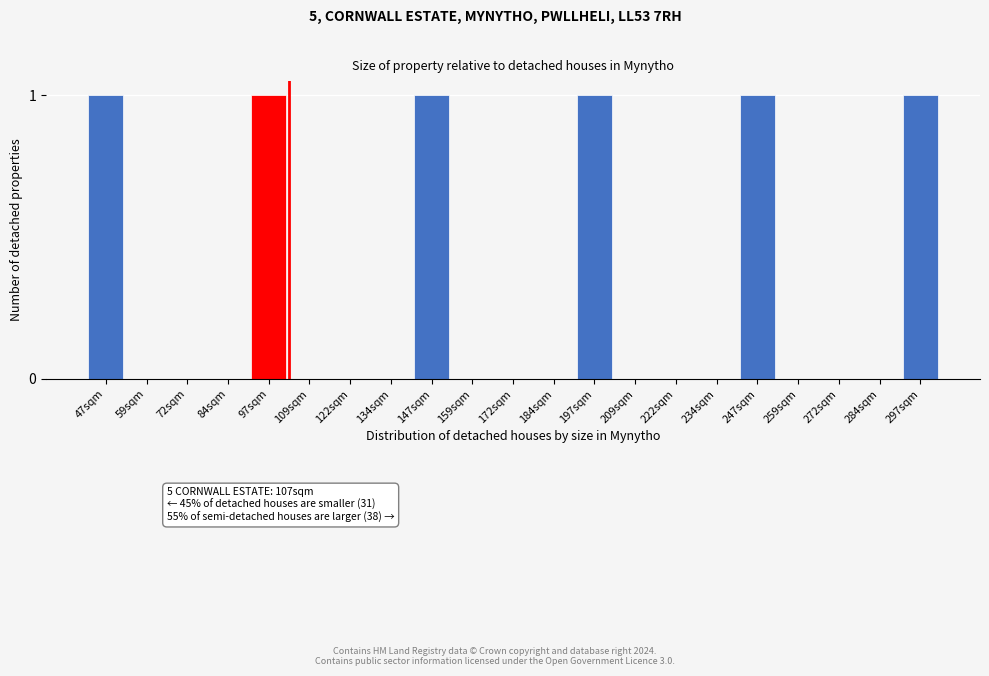

Reading left to right, transcribe all the data shown in this chart.

47sqm=1	59sqm=0	72sqm=0	84sqm=0	97sqm=1	109sqm=0	122sqm=0	134sqm=0	147sqm=1	159sqm=0	172sqm=0	184sqm=0	197sqm=1	209sqm=0	222sqm=0	234sqm=0	247sqm=1	259sqm=0	272sqm=0	284sqm=0	297sqm=1